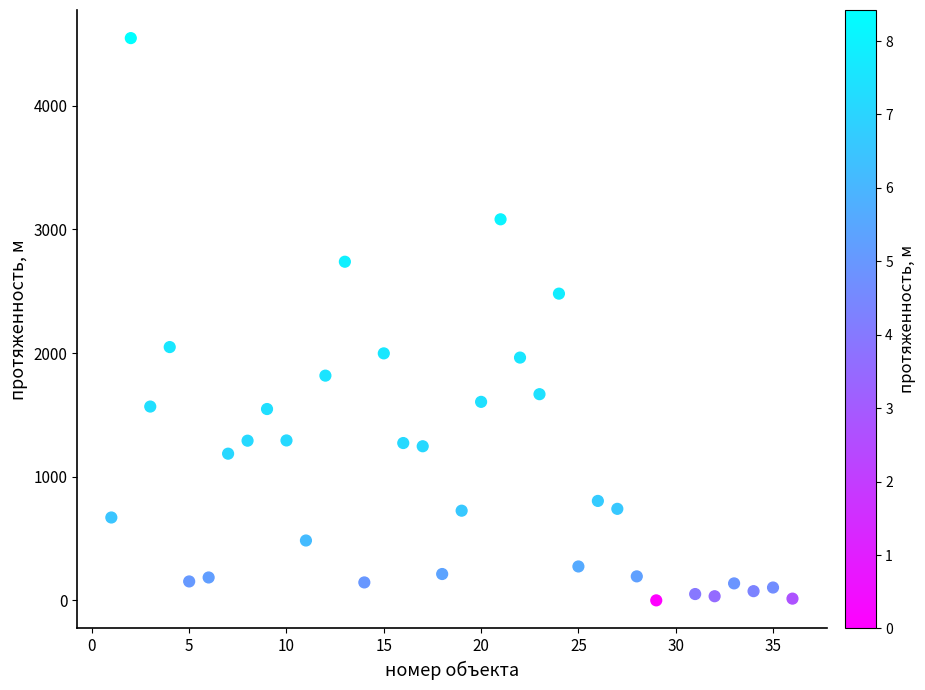

What is the range of Y values (max minus min)?

4546.0